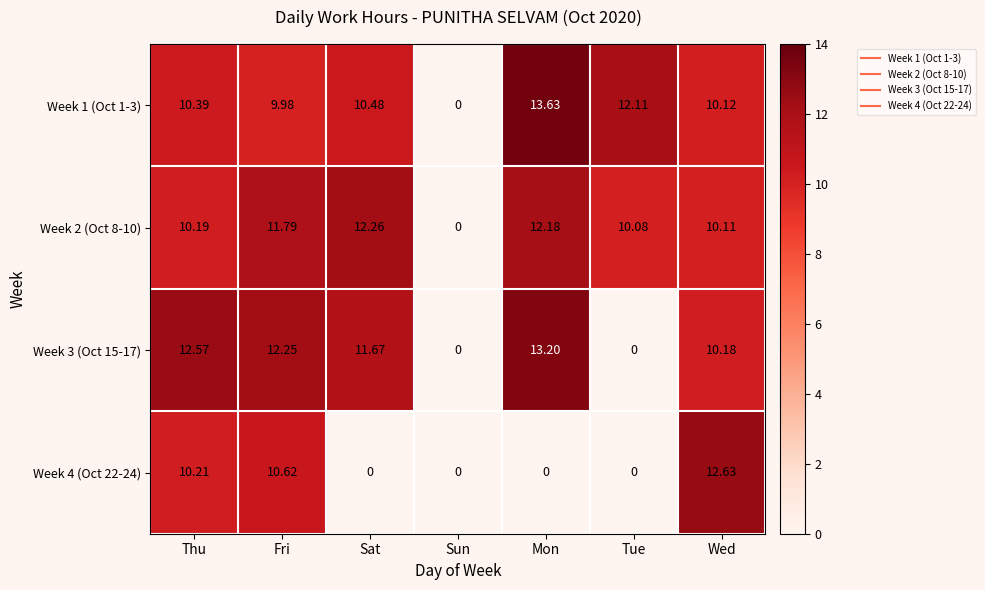

Which series has the largest total across all categories?

Week 1 (Oct 1-3)